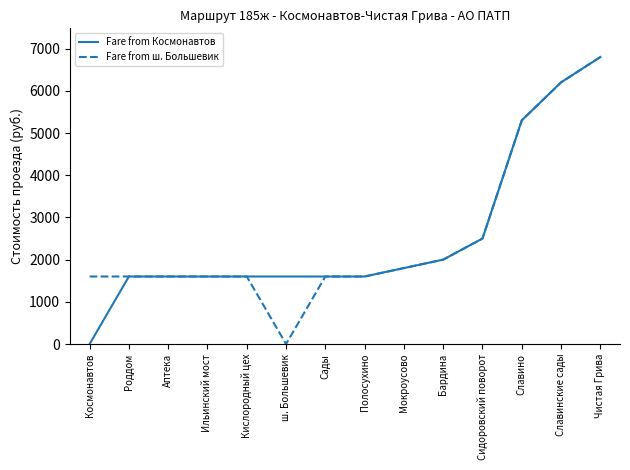

Which category has the highest value across all series?

Чистая Грива